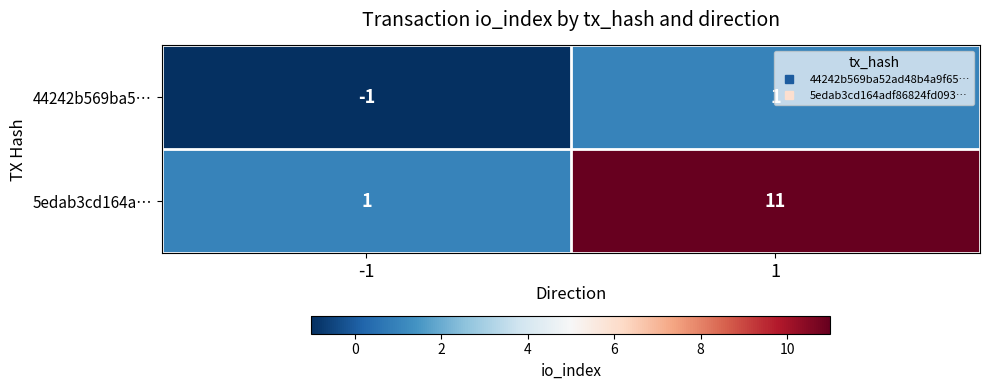

What is the difference between the 5edab3cd164a… values at 1 and -1?

10